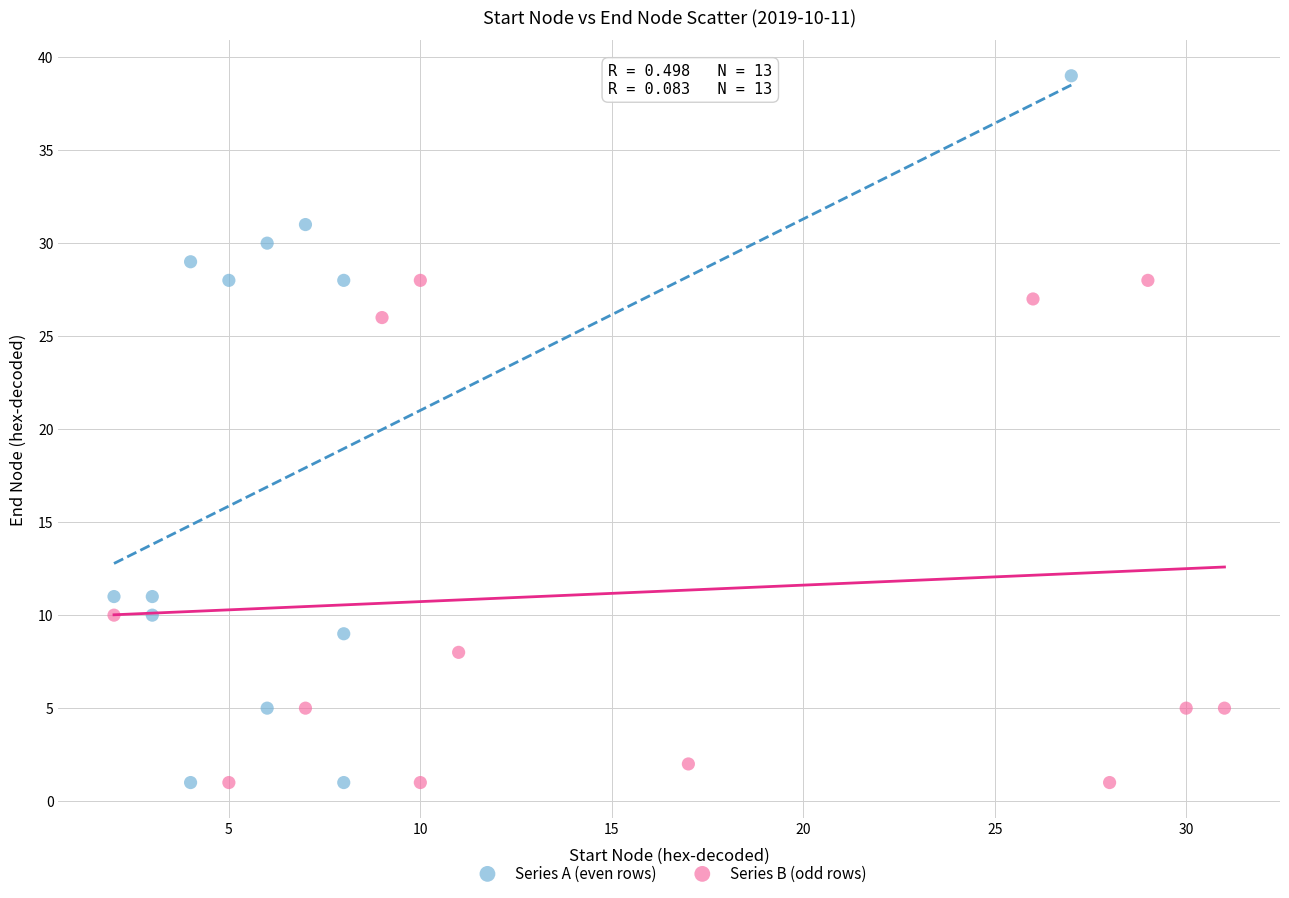

Which series reaches the maximum Y coordinate?

Series A (even rows)